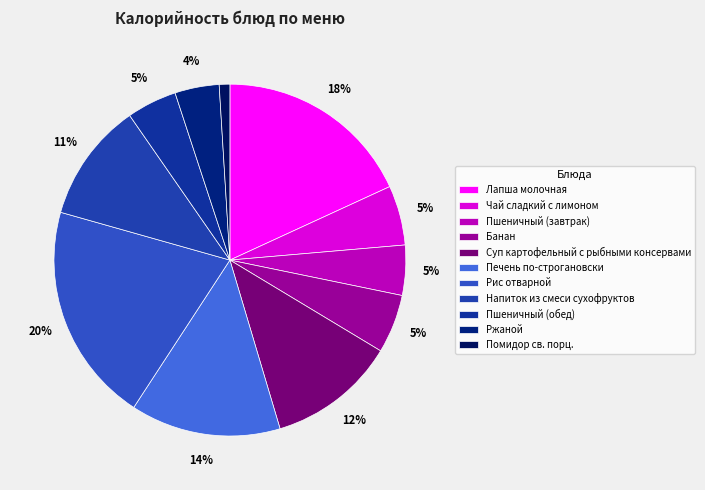

To the nearest percent, what is the average slice percentage?

9%